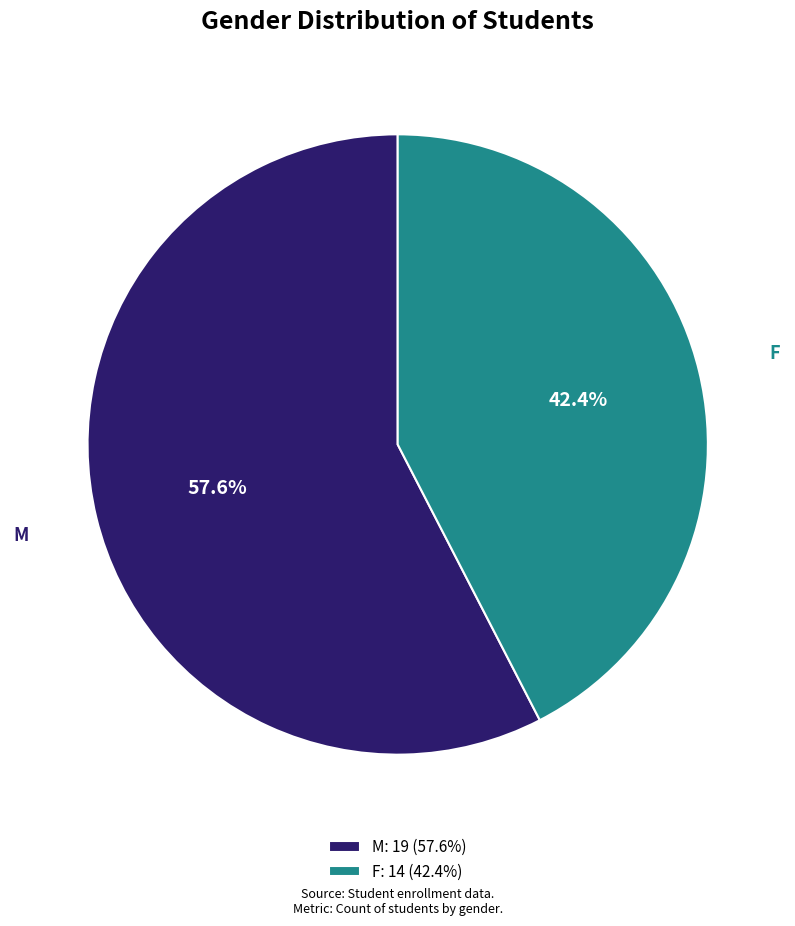

Which slice is the largest?

M